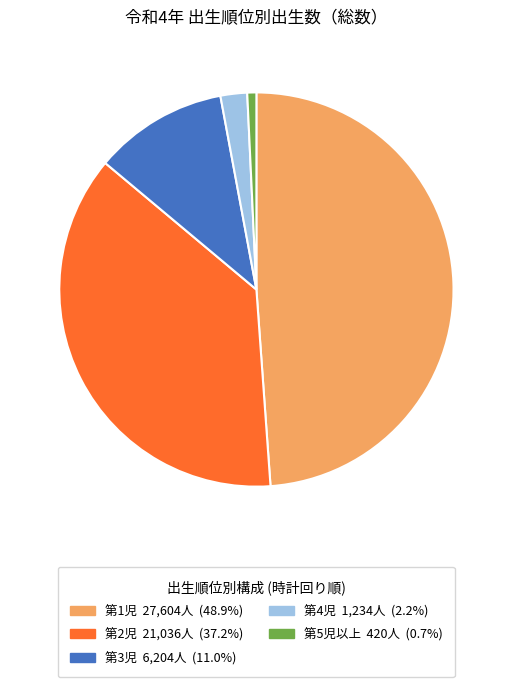

How many slices are in this pie chart?

5